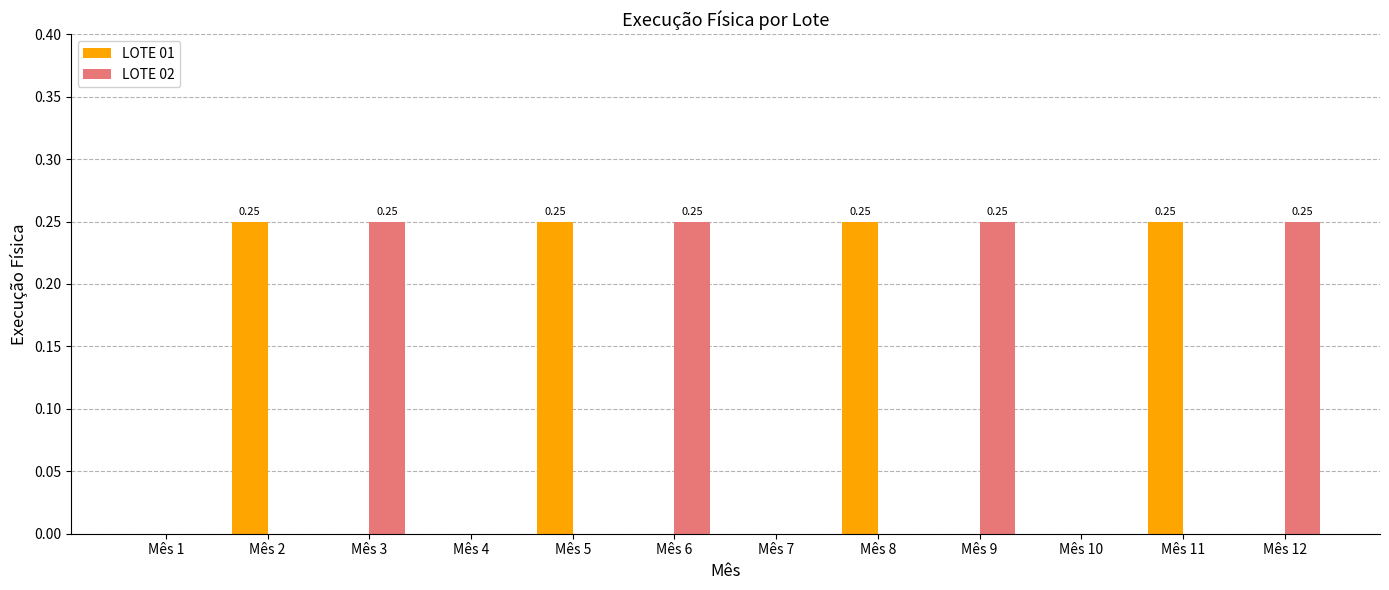

Is it true that LOTE 01 equals 0.4 at Mês 5?

False